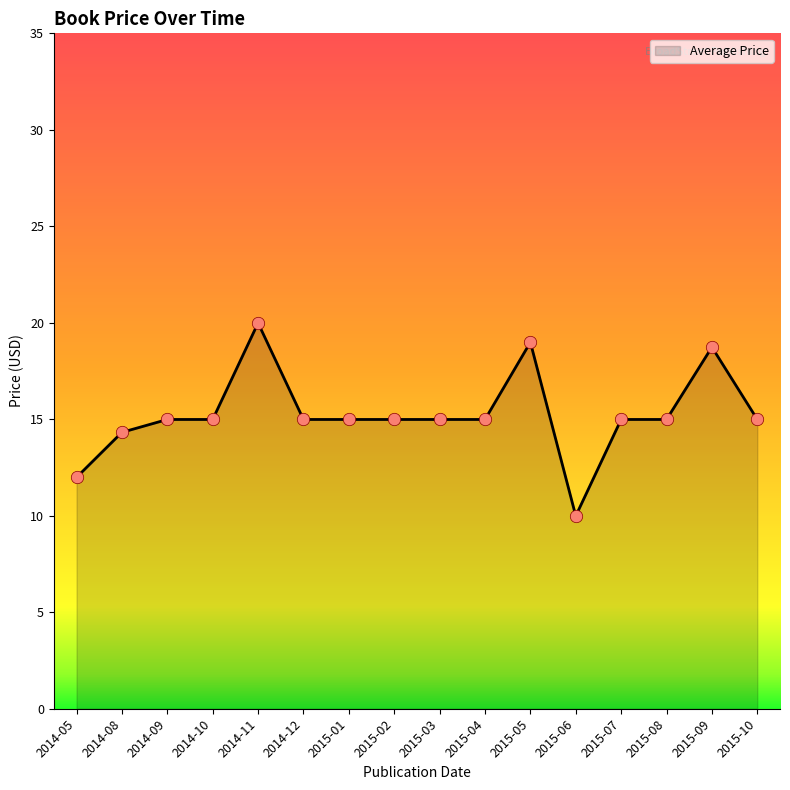

Which has a higher value, 2015-06 or 2015-01?

2015-01